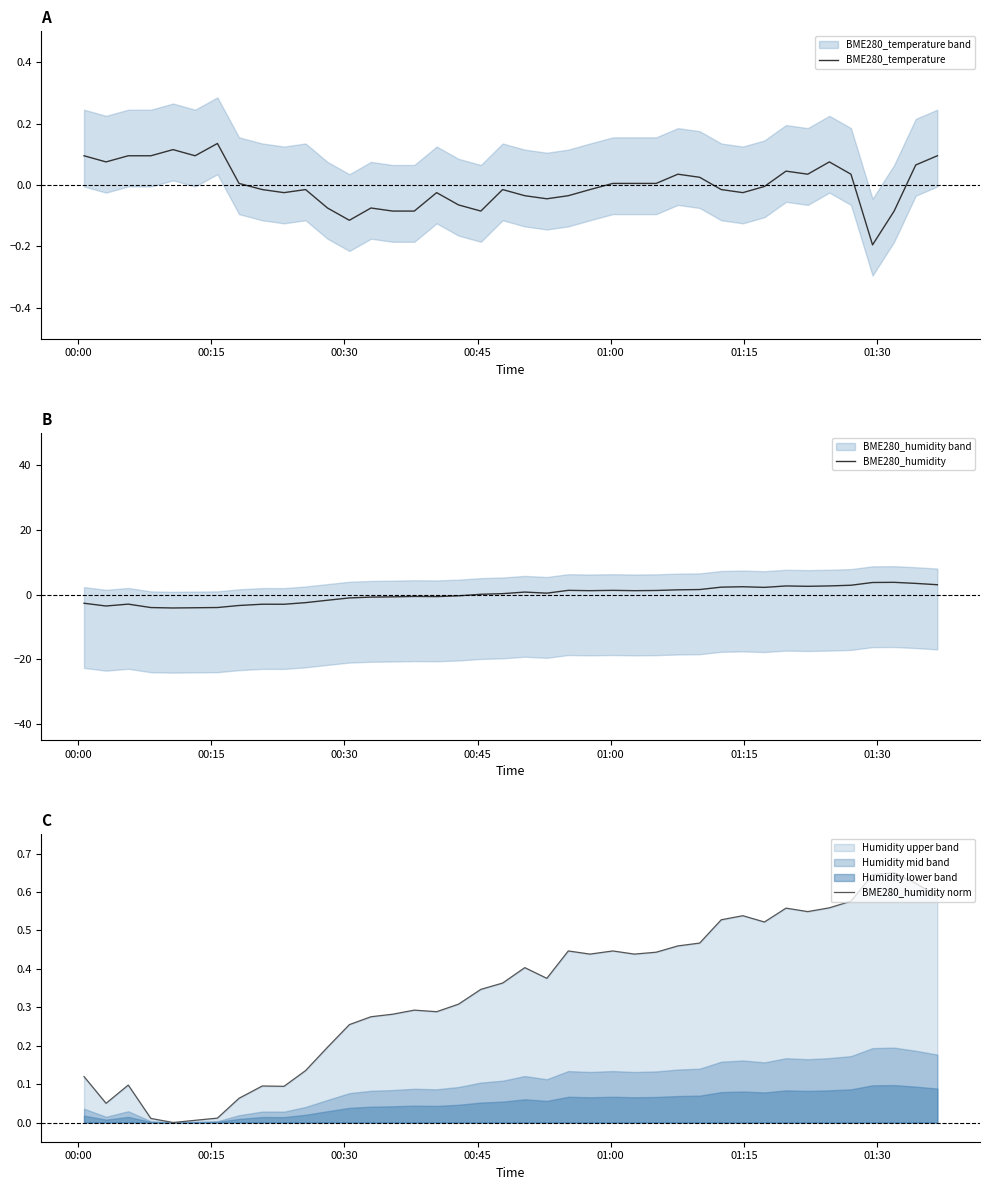

True or false: BME280_temperature and BME280_humidity intersect in this chart.

True